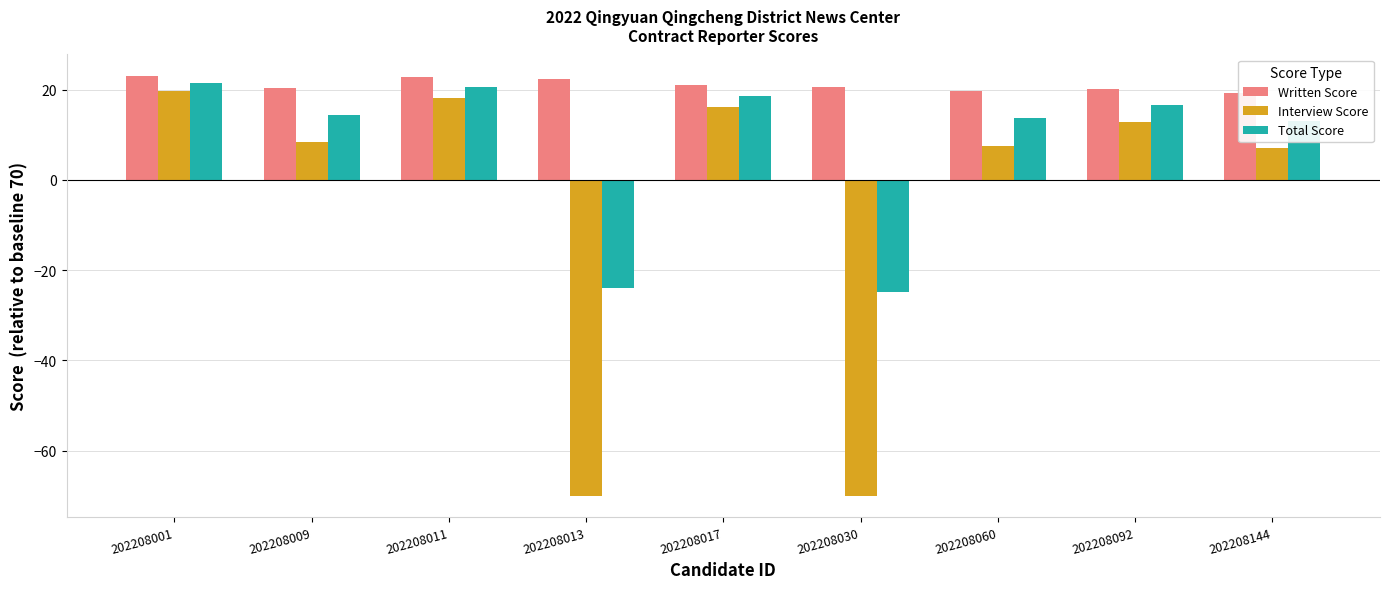

Rank the series at 202208009 from lowest to highest value.

Interview Score, Total Score, Written Score